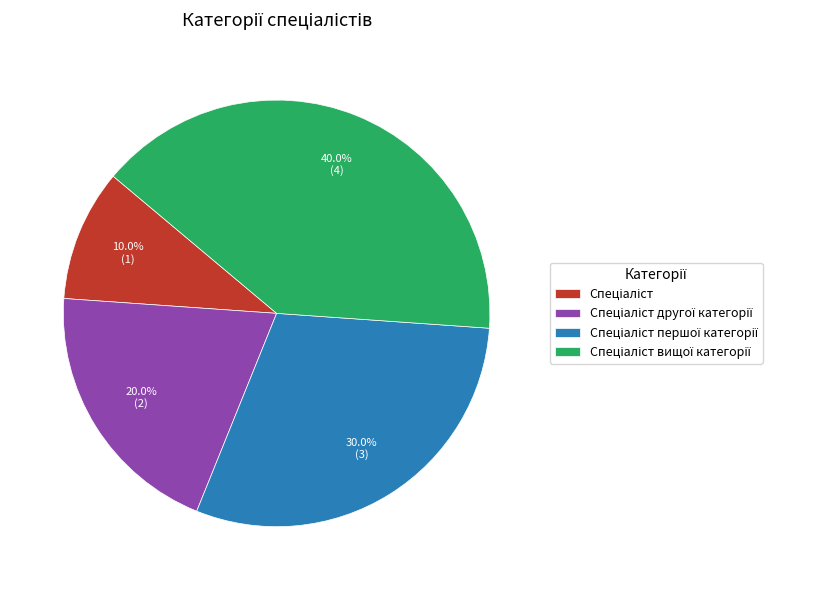

Does any single category account for the majority?

No